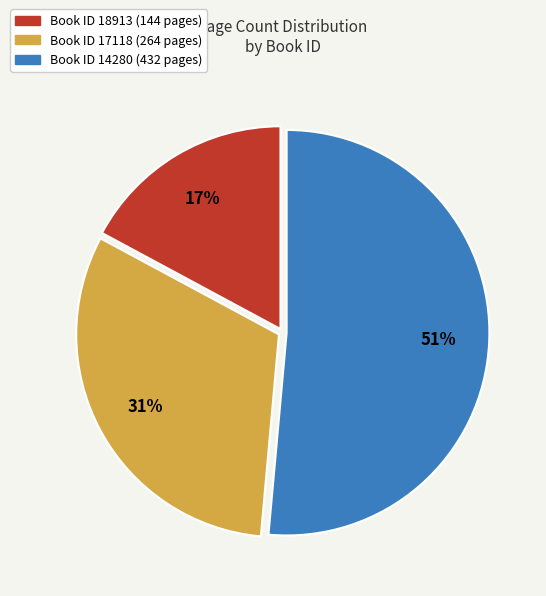

To the nearest percent, what is the difference between the largest and smallest slice percentages?

34%